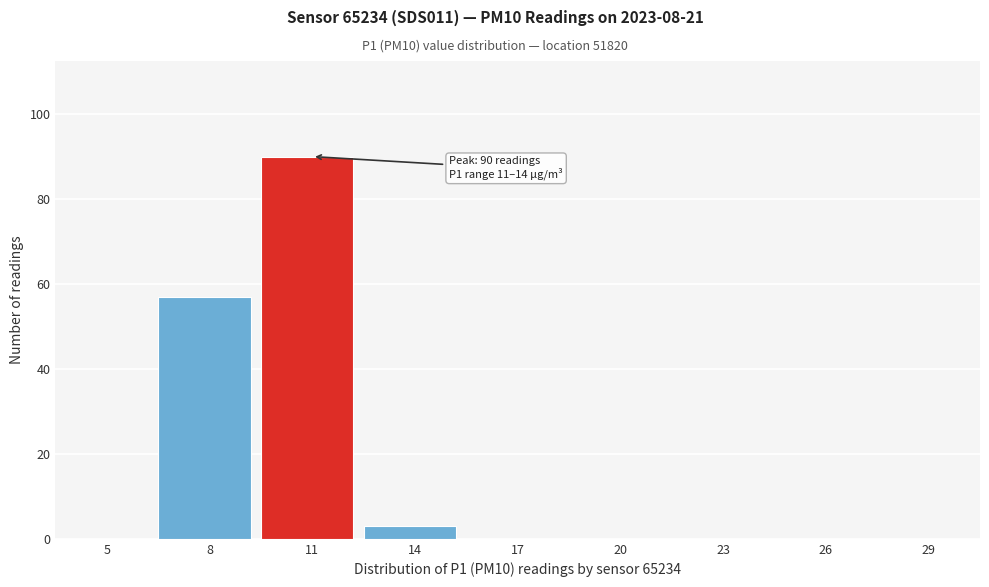

Reading left to right, transcribe all the data shown in this chart.

5=0	8=57	11=90	14=3	17=0	20=0	23=0	26=0	29=0